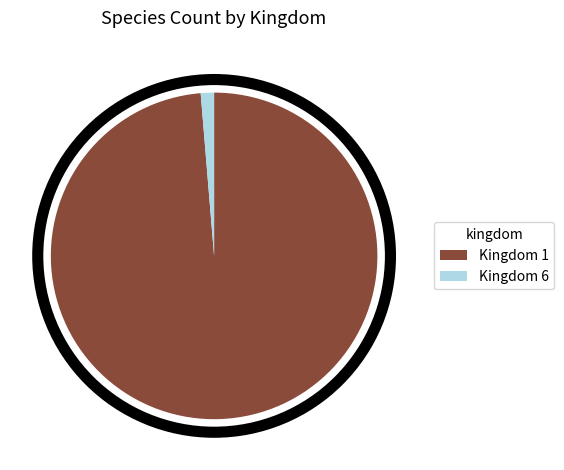

How many slices are in this pie chart?

2